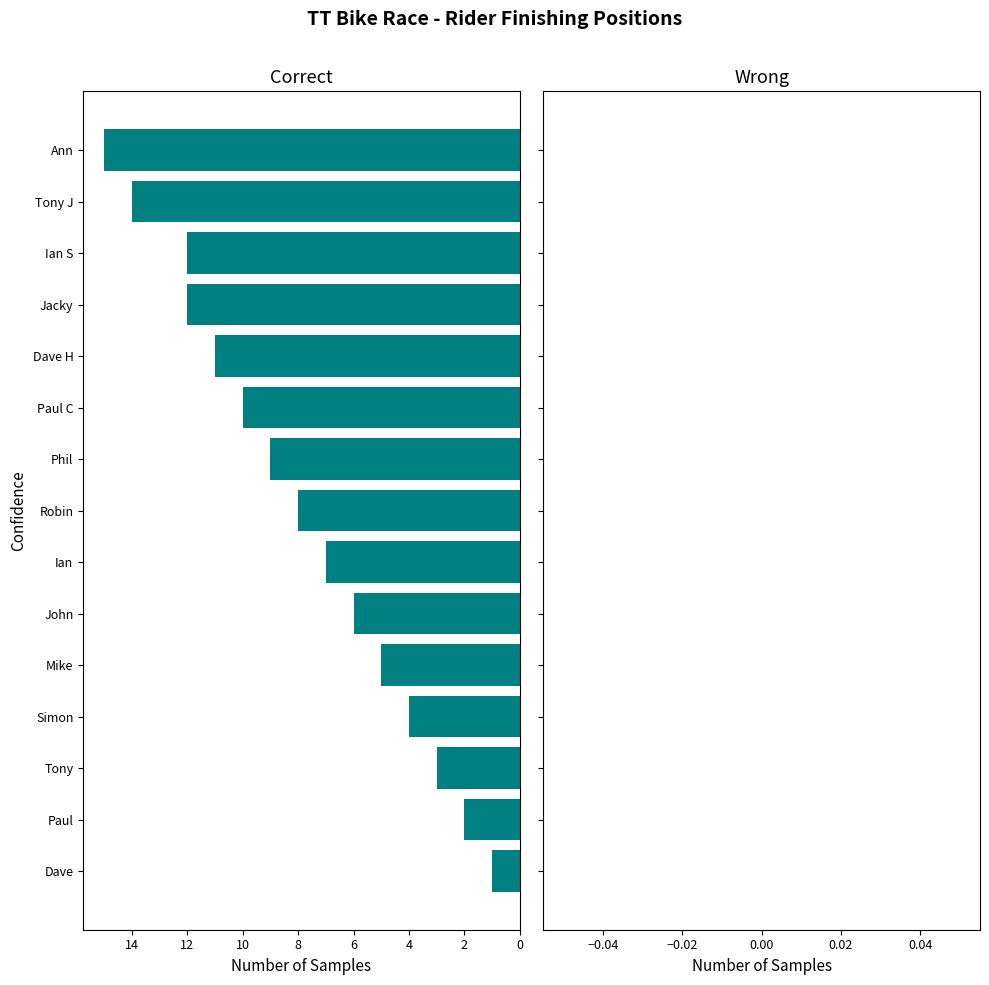

What is the average value?

8